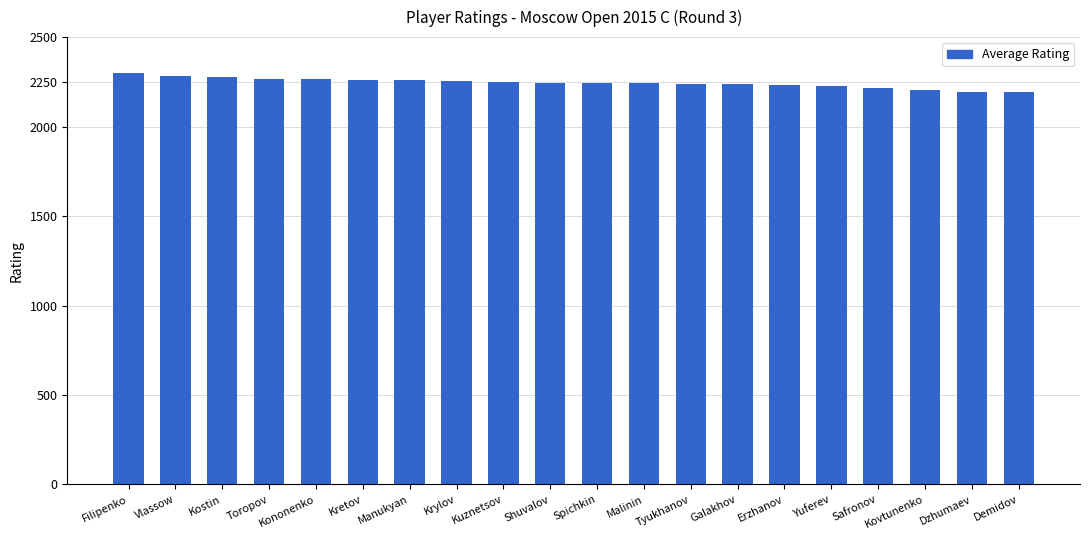

How many bars are there in total?

20